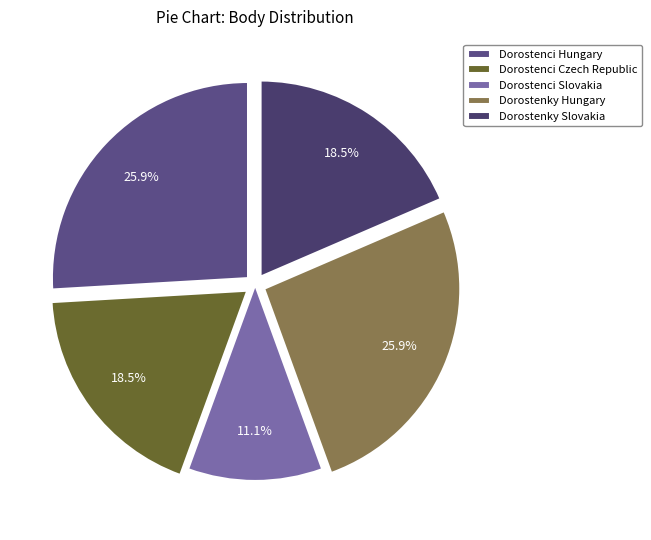

The Dorostenci Hungary slice represents 14% of the pie. True or false?

False